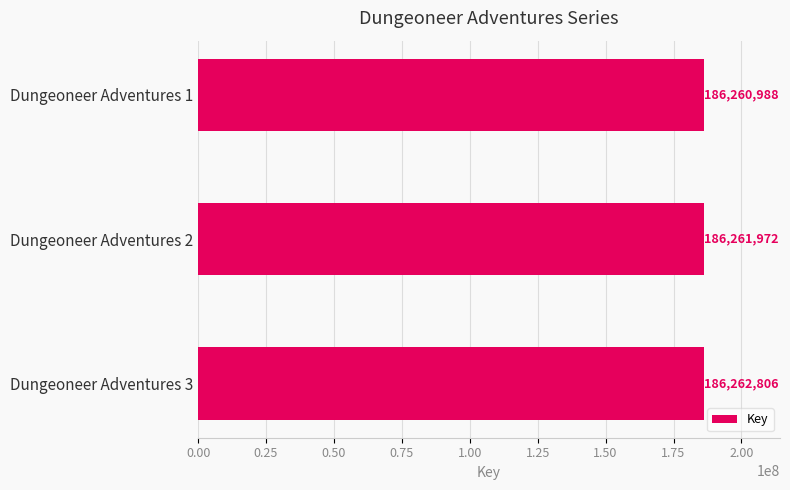

Reading bottom to top, what are all the values shown in this chart?

Dungeoneer Adventures 3=186262806	Dungeoneer Adventures 2=186261972	Dungeoneer Adventures 1=186260988